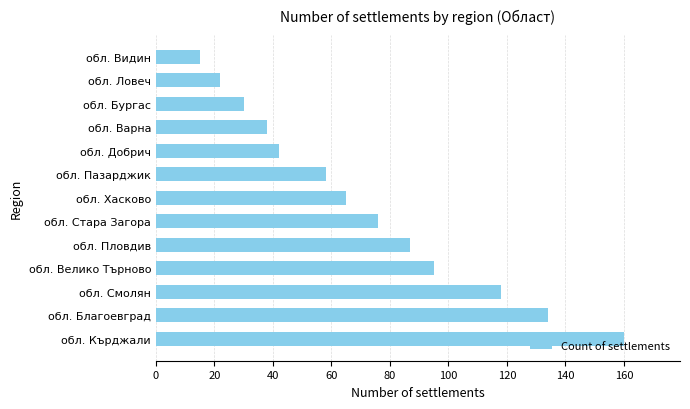

Rank the categories by value from highest to lowest.

обл. Кърджали, обл. Благоевград, обл. Смолян, обл. Велико Търново, обл. Пловдив, обл. Стара Загора, обл. Хасково, обл. Пазарджик, обл. Добрич, обл. Варна, обл. Бургас, обл. Ловеч, обл. Видин